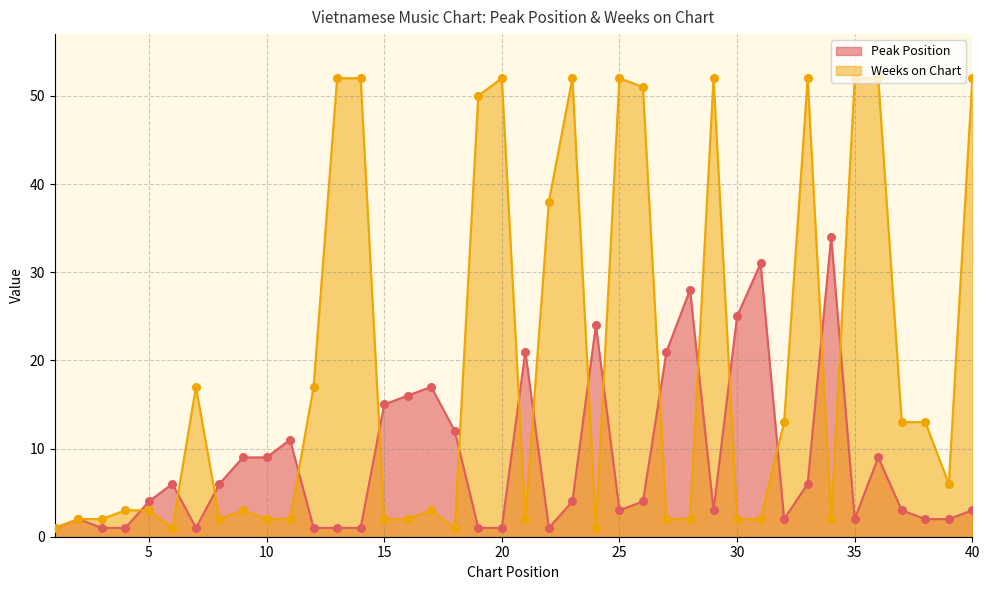

At which category is the sum across all series the highest?

36